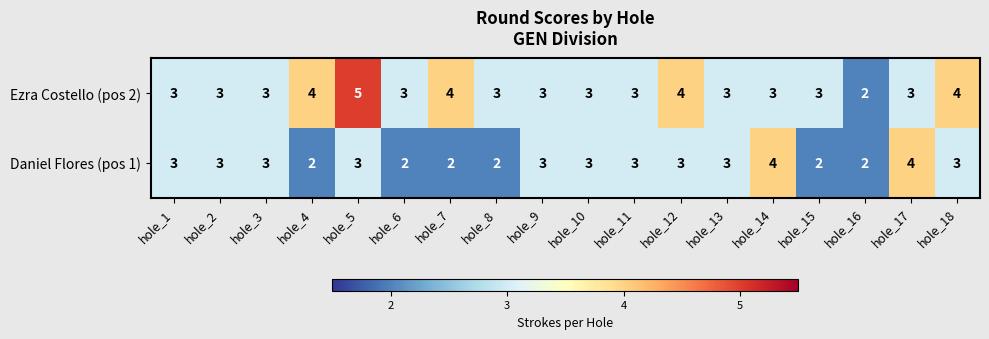

True or false: Daniel Flores (pos 1) has a value of 1 at hole_2.

False